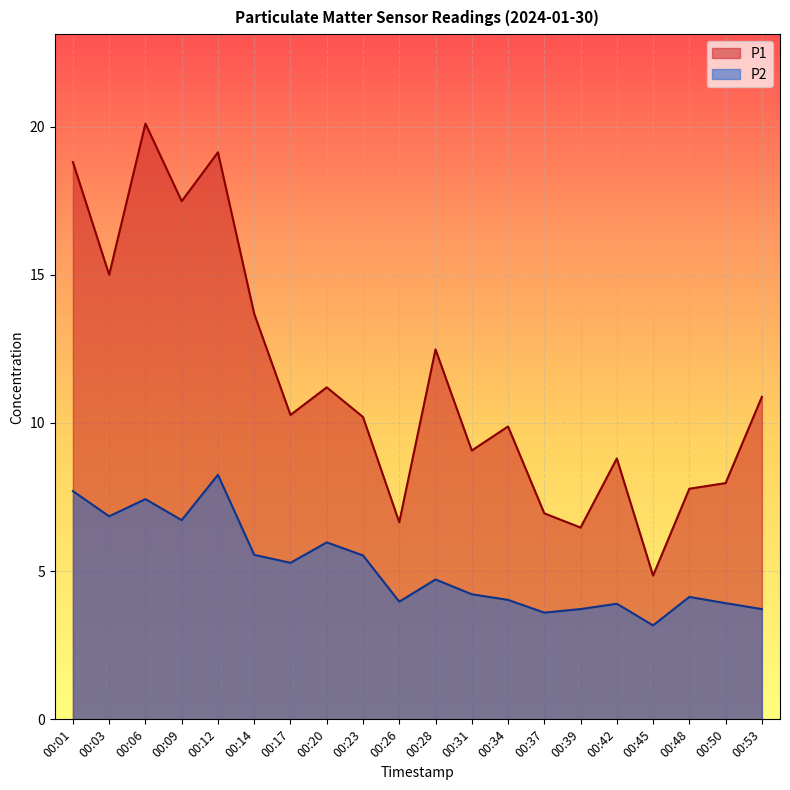

The value of P1 at 00:09 is 17.5. True or false?

True